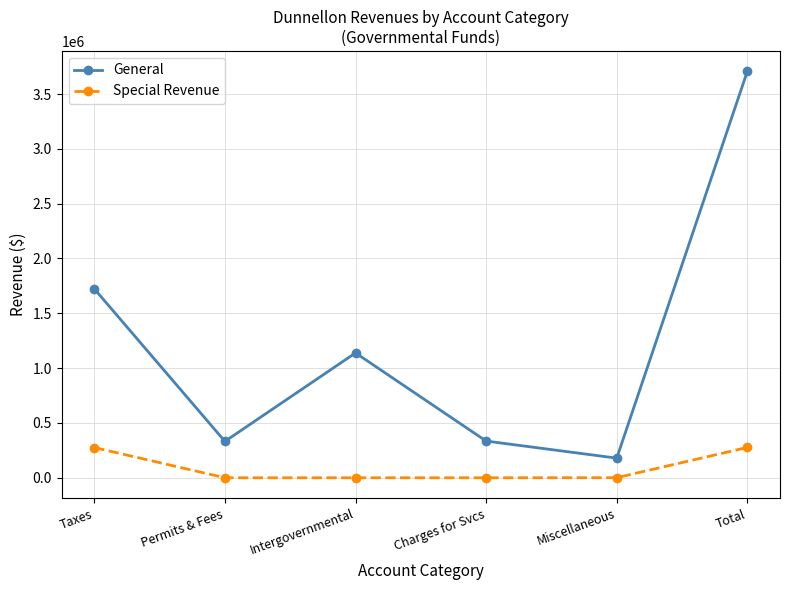

What is the highest value of the General series?

3707466